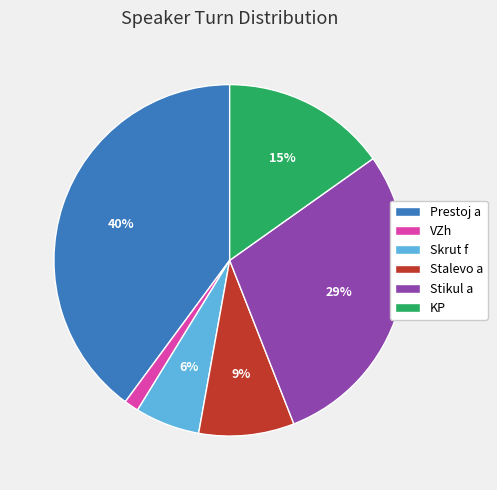

The VZh slice represents 12% of the pie. True or false?

False